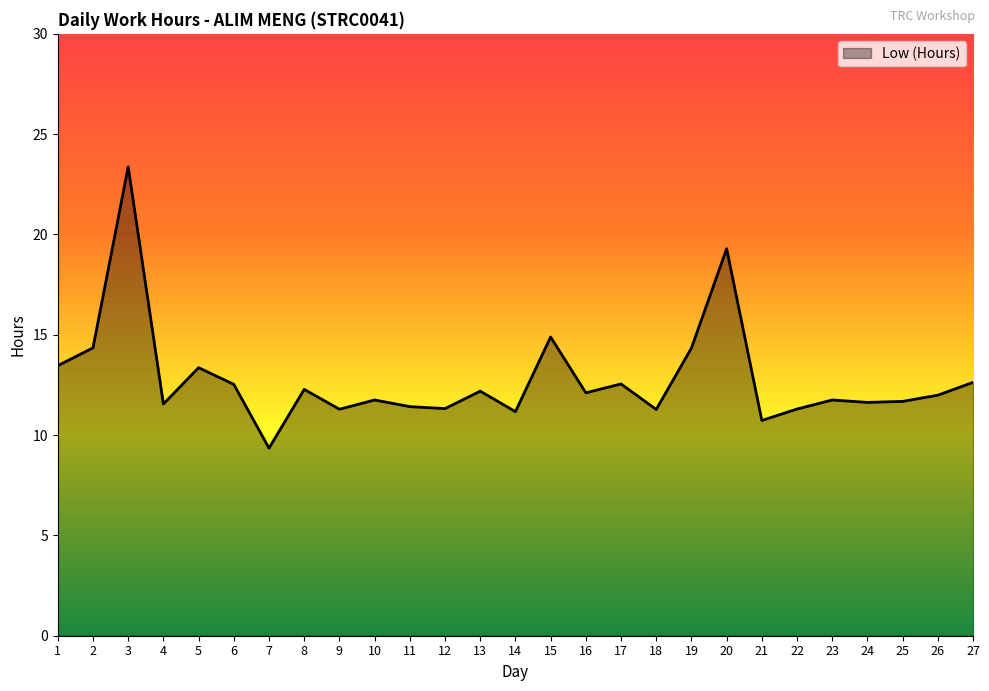

What is the maximum value shown in the chart?

23.4